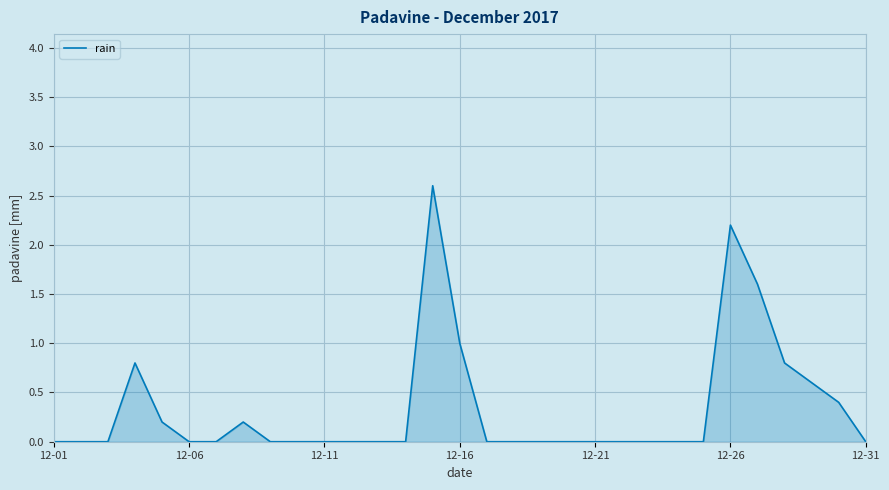

What is the greatest value displayed?

2.6